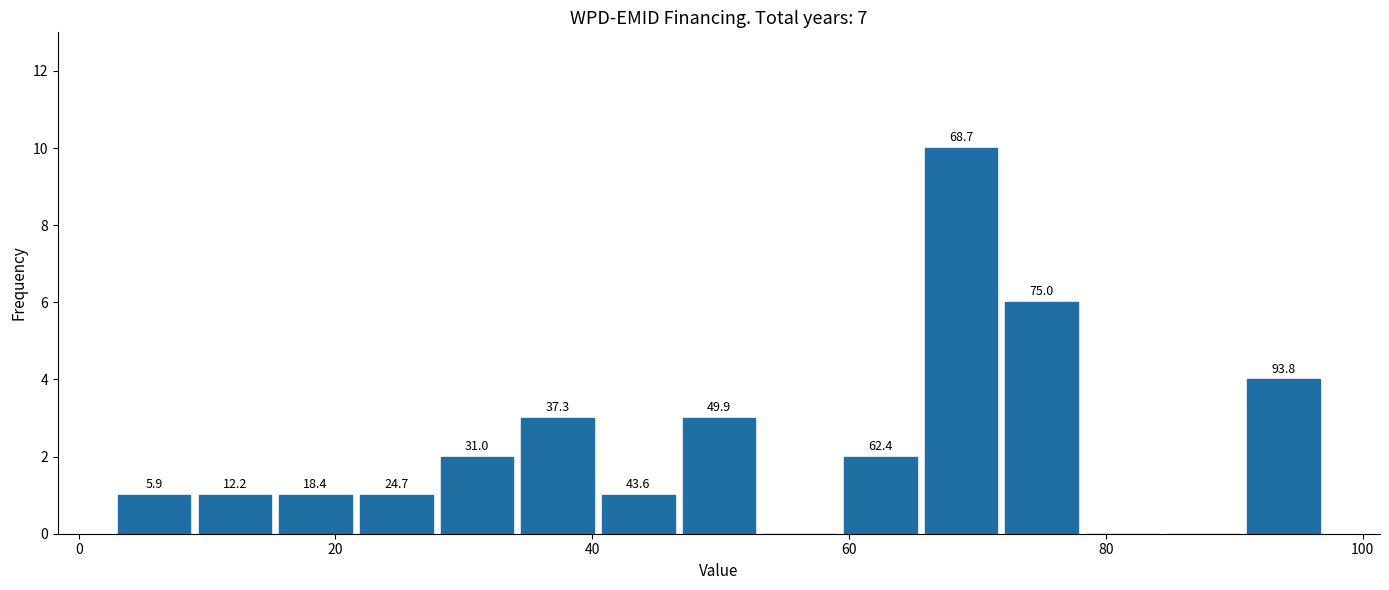

Around what value on the x-axis is the tallest bar? Give the approximate position of its centre, as read against the axis.

68